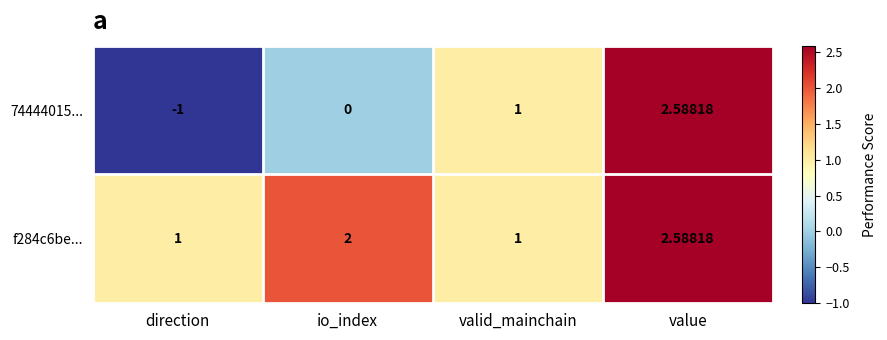

Which label corresponds to the smallest value in the chart?

direction